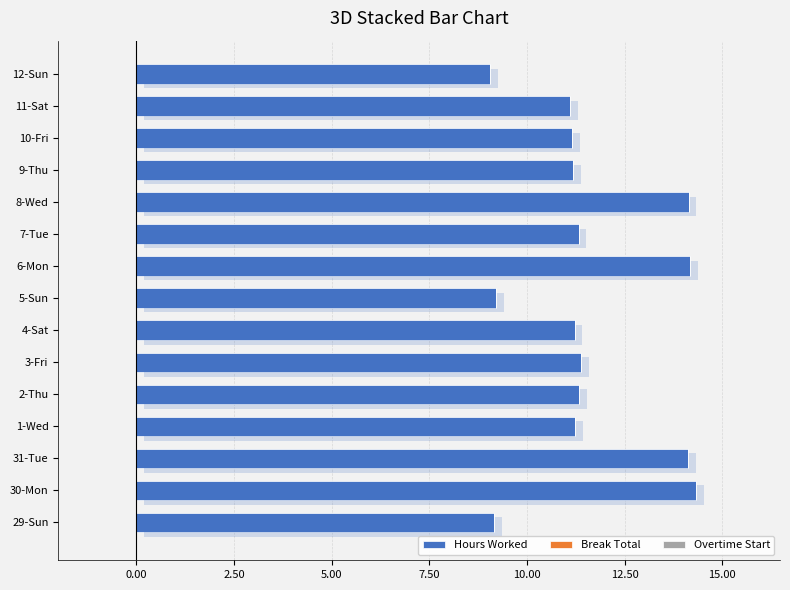

Is the value of Hours Worked at 0.00 greater than the value of Break Total at 11?

Yes